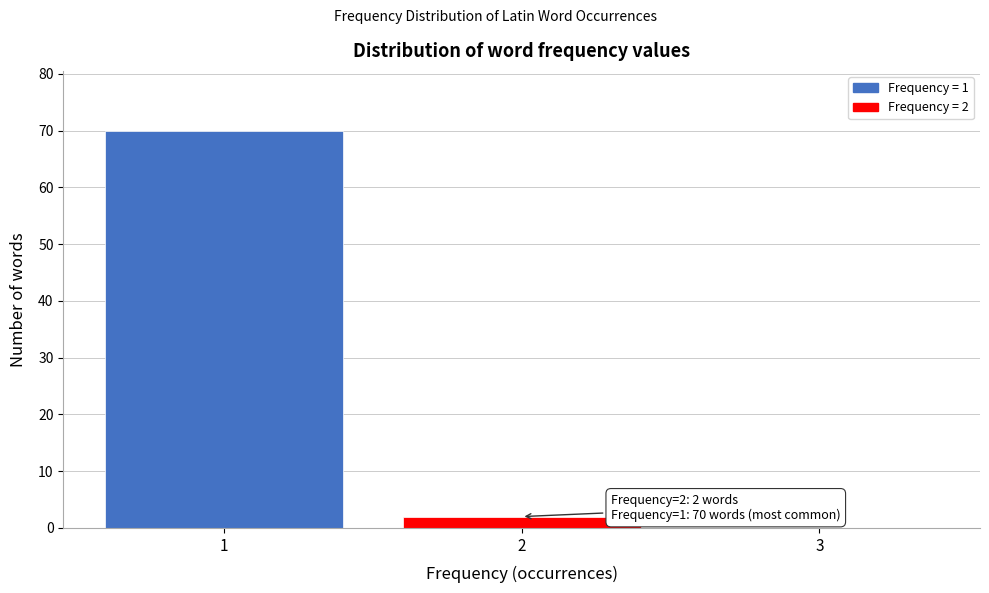

Over which range of the x-axis is the bar tallest?

0.5 to 1.5